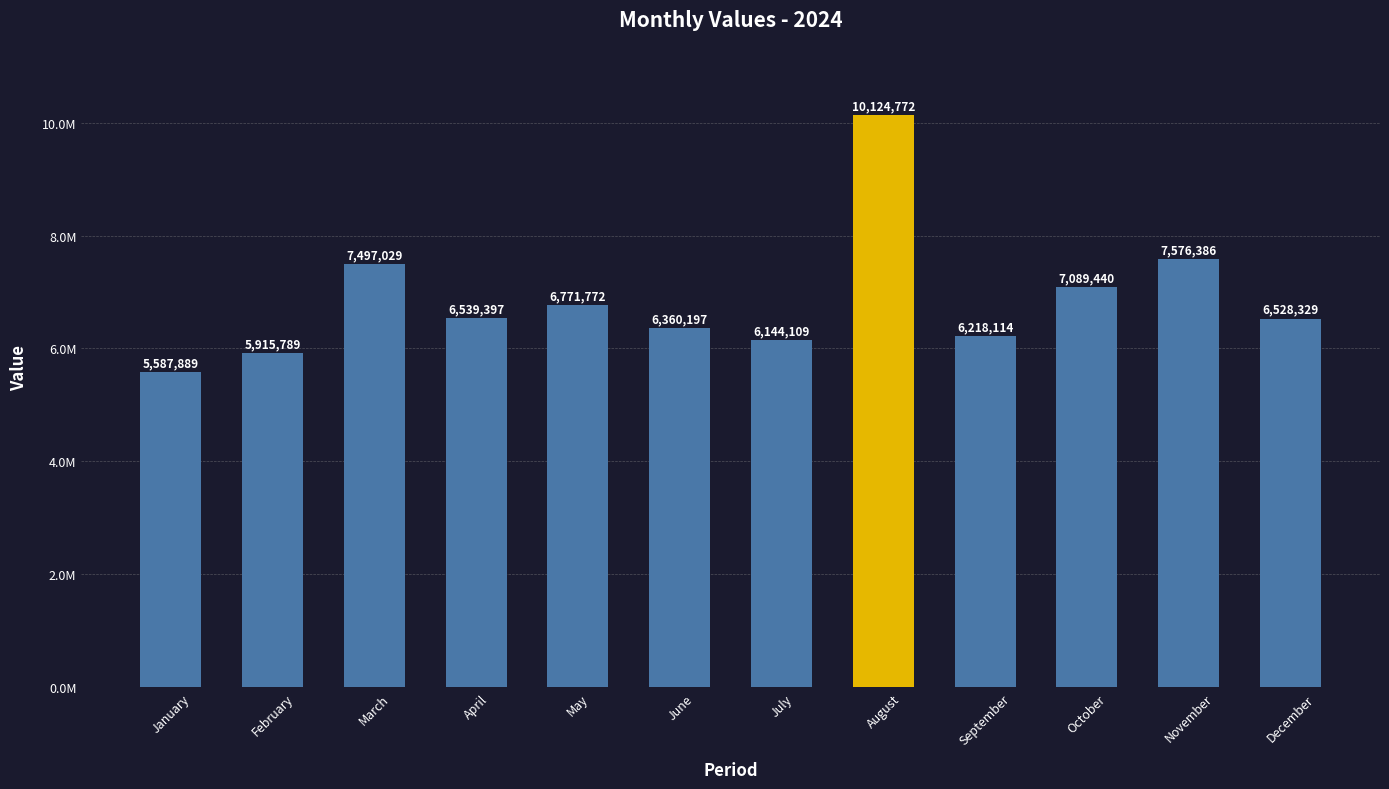

What is the value of the 9th bar from the left?

6218114